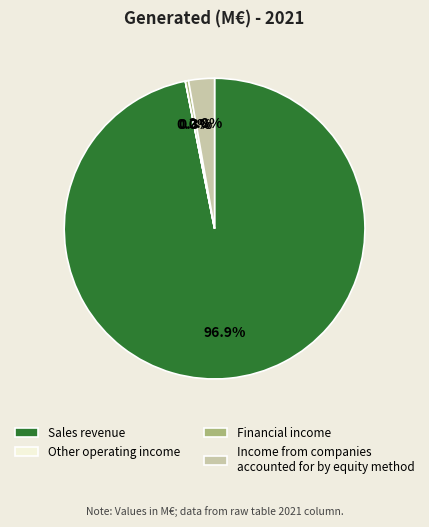

Is Financial income the majority of the pie?

No